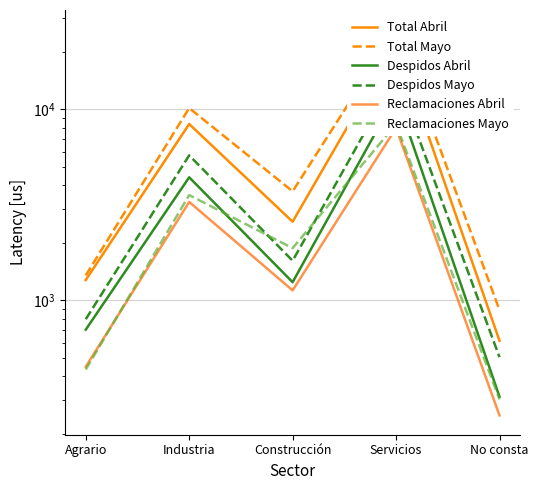

What is the total value across all series at Construcción?

12153